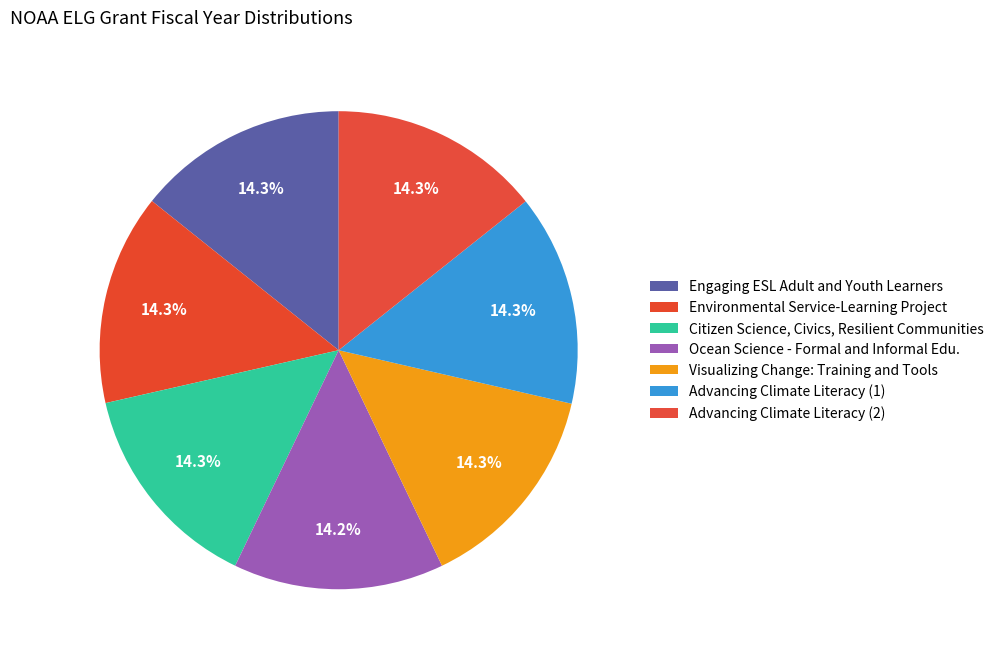

Count the number of slices in the pie.

7